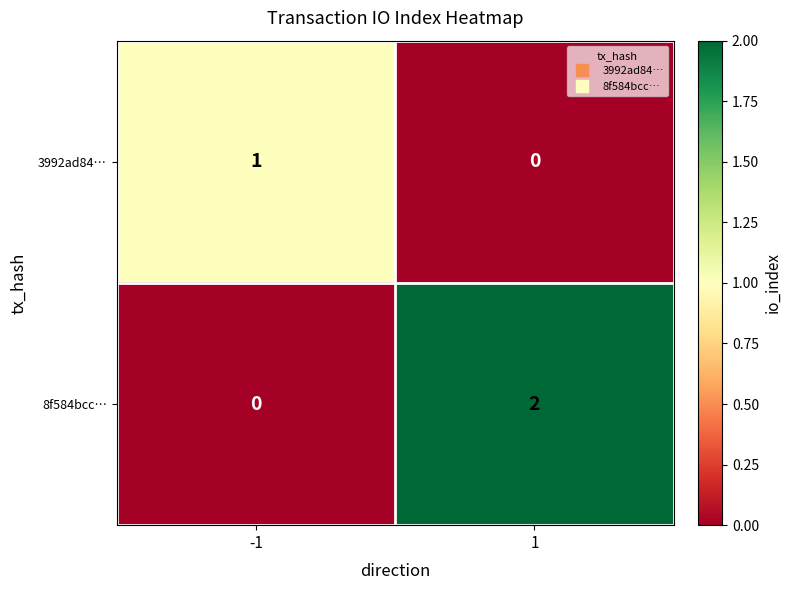

Which series has the largest total across all categories?

8f584bcc…